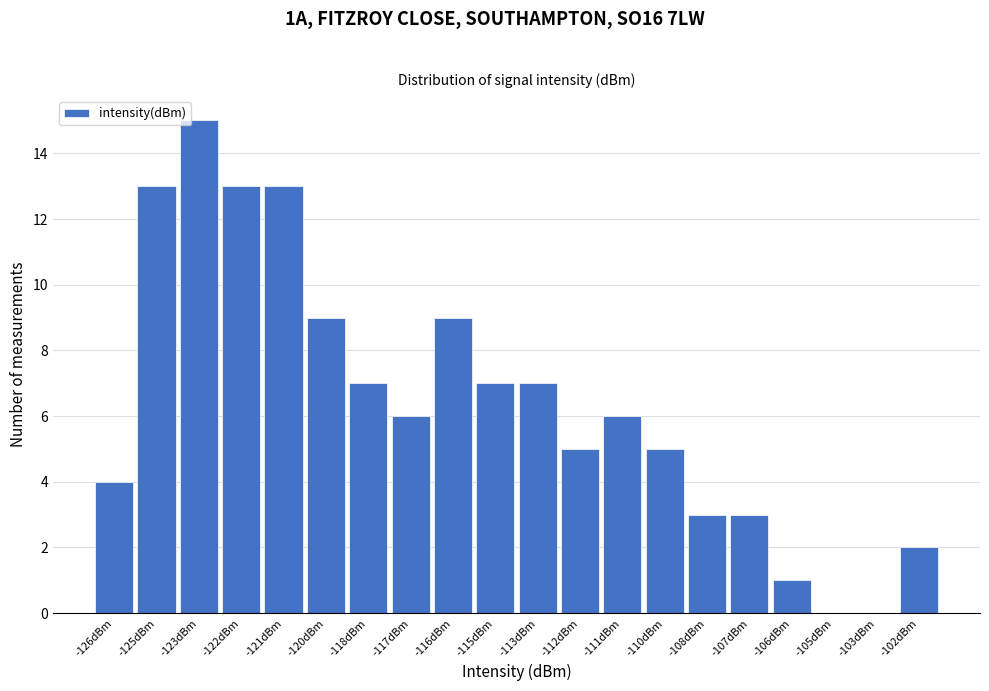

Reading left to right, what are all the values shown in this chart?

-126dBm=4	-125dBm=13	-123dBm=15	-122dBm=13	-121dBm=13	-120dBm=9	-118dBm=7	-117dBm=6	-116dBm=9	-115dBm=7	-113dBm=7	-112dBm=5	-111dBm=6	-110dBm=5	-108dBm=3	-107dBm=3	-106dBm=1	-105dBm=0	-103dBm=0	-102dBm=2